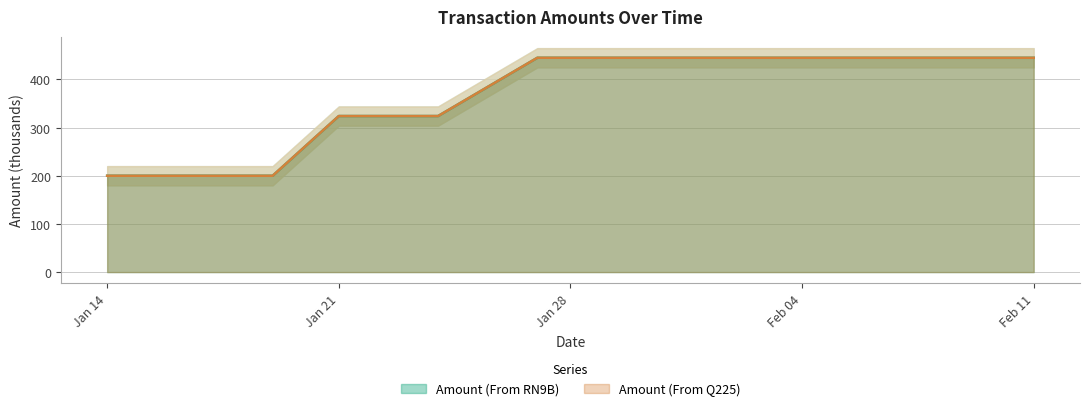

Which series has the largest total across all categories?

Amount (From Q225)